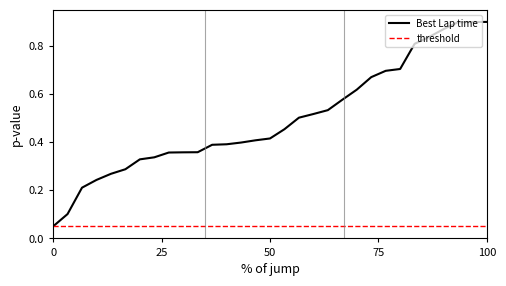

The value of Best Lap time at 100 is 1.6. True or false?

False